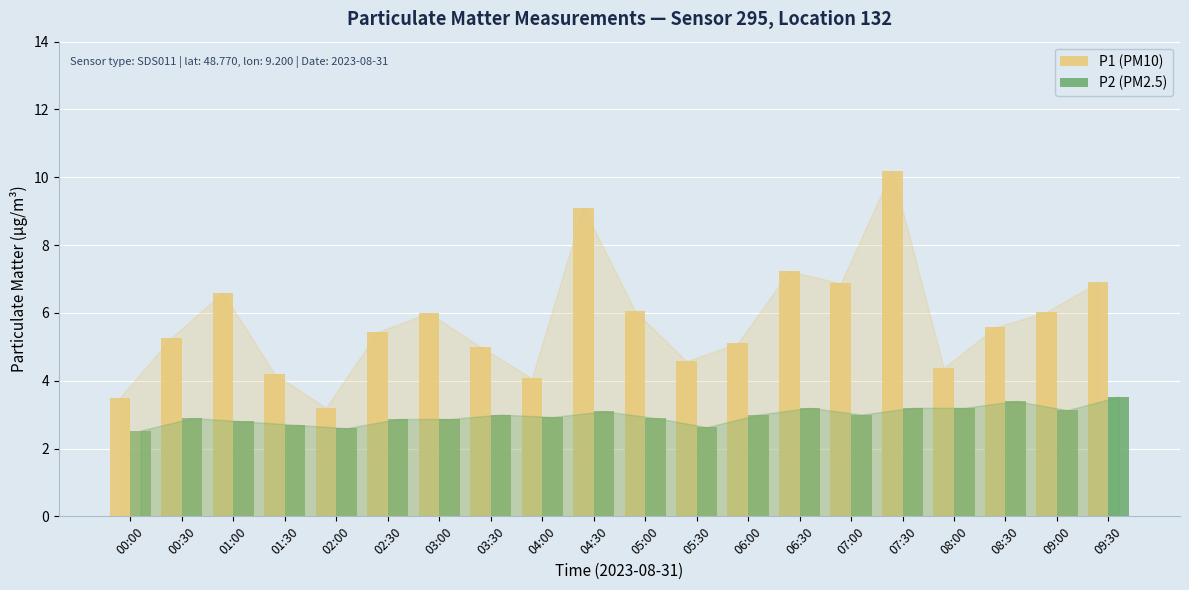

Rank the series by their maximum value, from highest to lowest.

P1 (PM10), P2 (PM2.5)